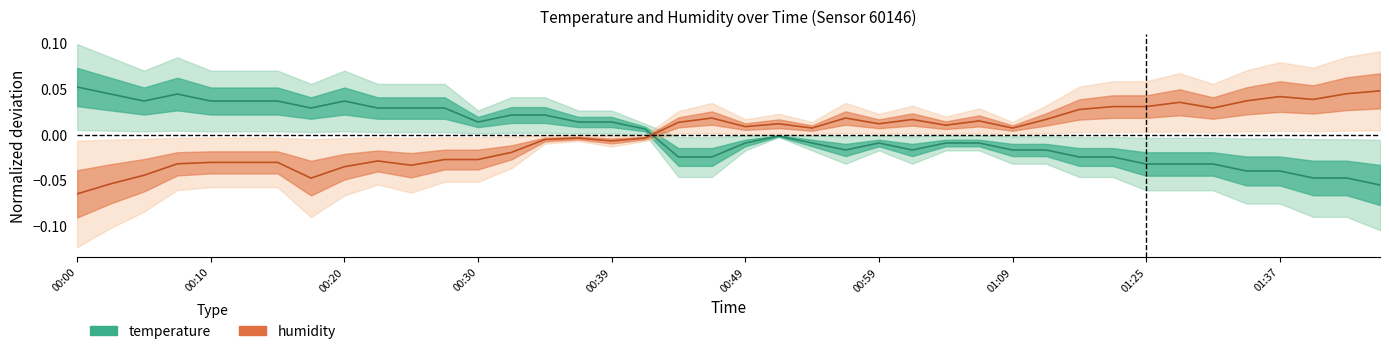

Rank the series by their average value, from highest to lowest.

humidity, temperature